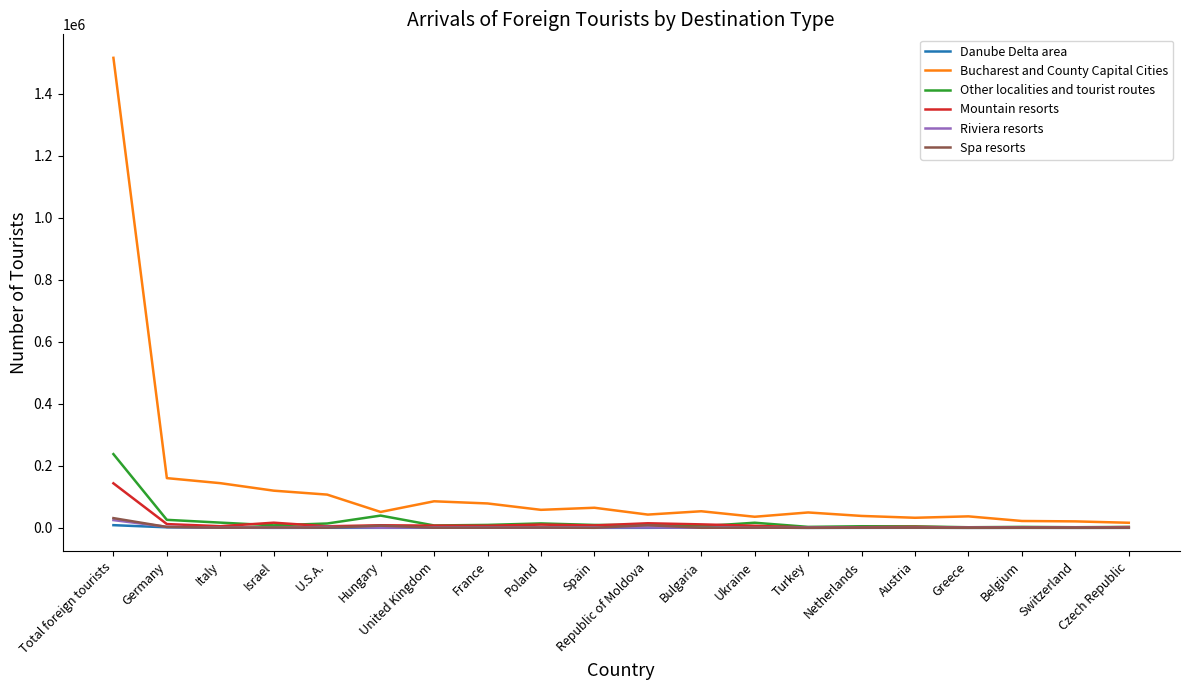

What is the difference between the maximum and second lowest values in the Mountain resorts series?

142527